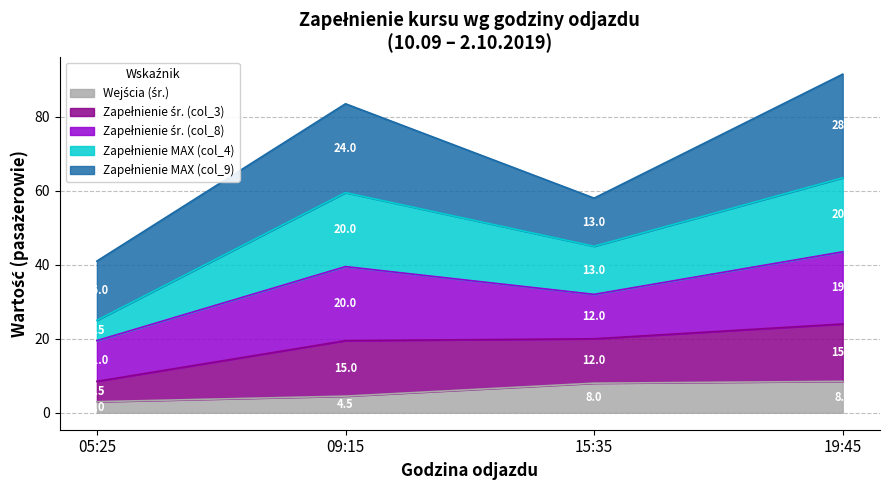

How many values in the Wejścia śr. 05:25 (col_6) series exceed 8?

1